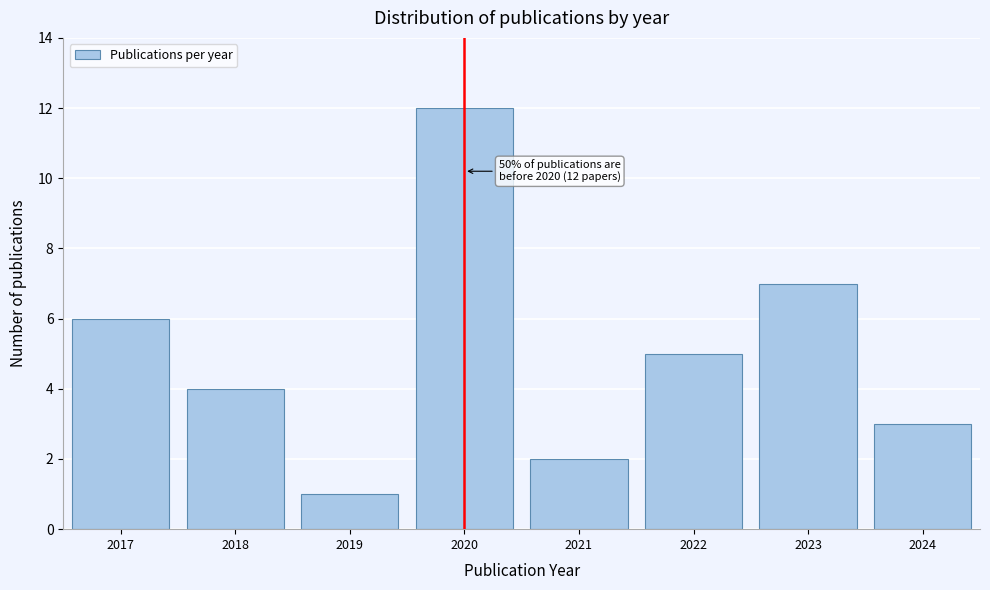

Reading left to right, what are all the values shown in this chart?

6	4	1	12	2	5	7	3